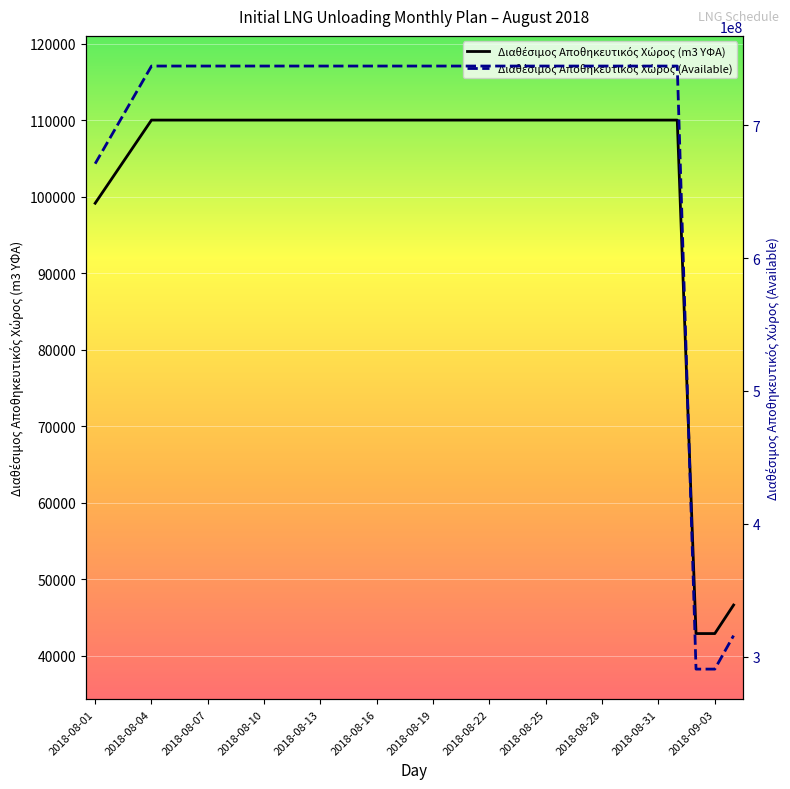

At which category does the chart reach its minimum across all series?

2018-09-02